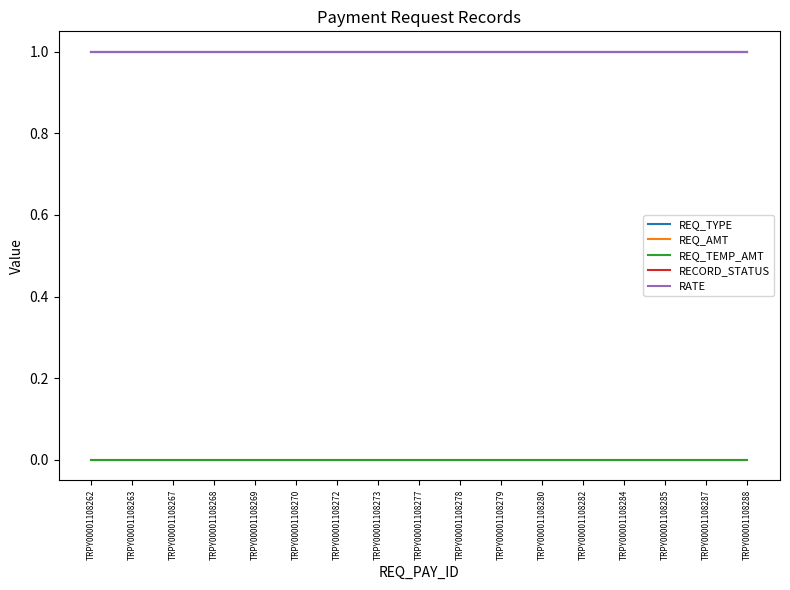

Does the chart display data point markers on the line(s)?

No